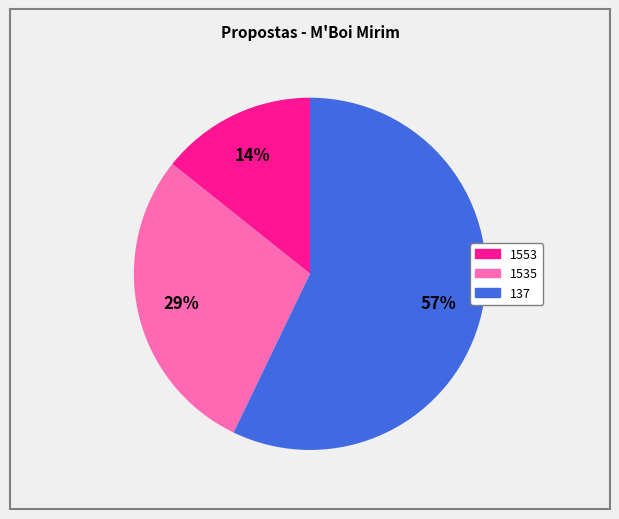

To the nearest percent, what is the difference between the largest and smallest slice percentages?

43%